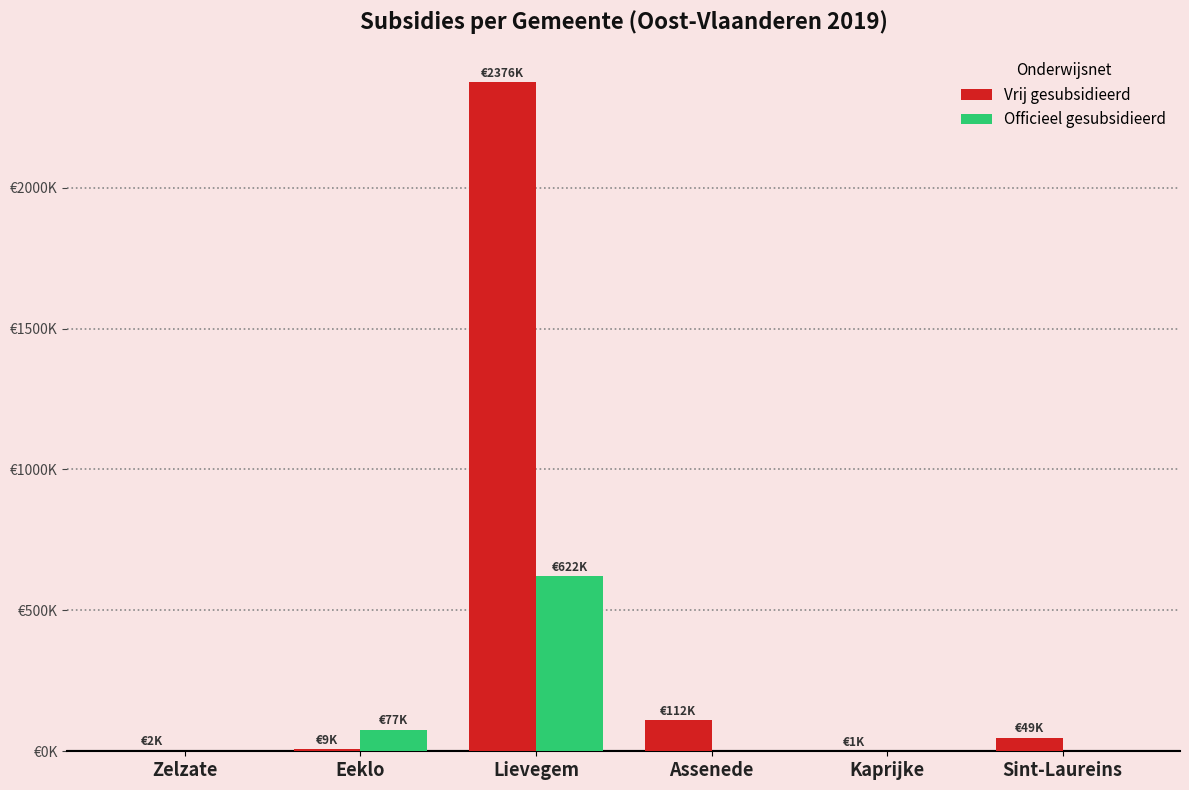

Which series changed the most between Eeklo and Assenede?

Vrij gesubsidieerd